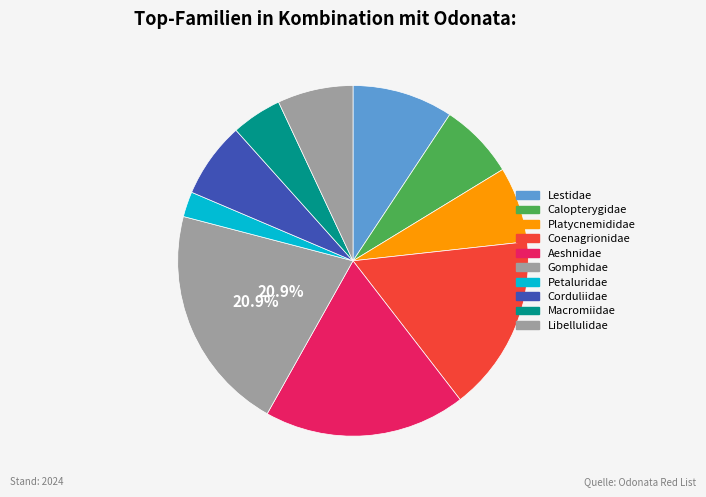

How many slices are in this pie chart?

10